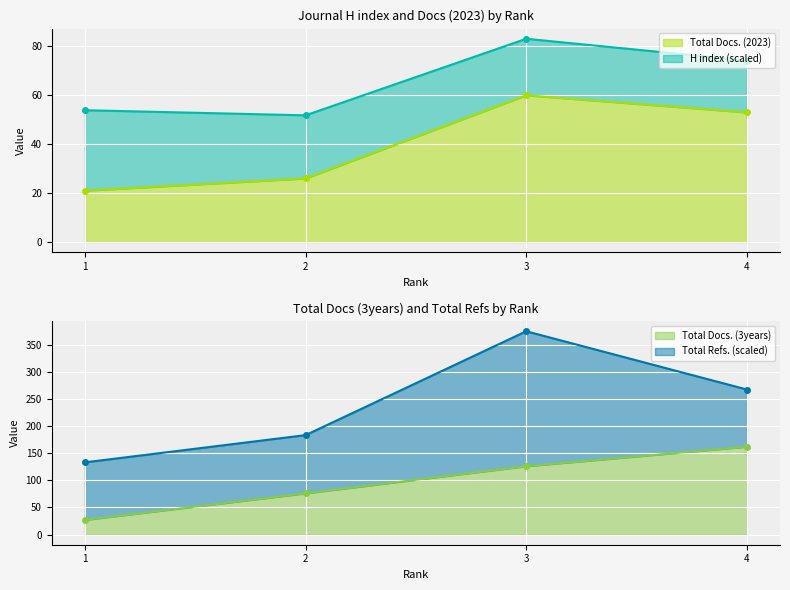

Rank the categories by Total Docs. (2023) value from lowest to highest.

1, 2, 4, 3